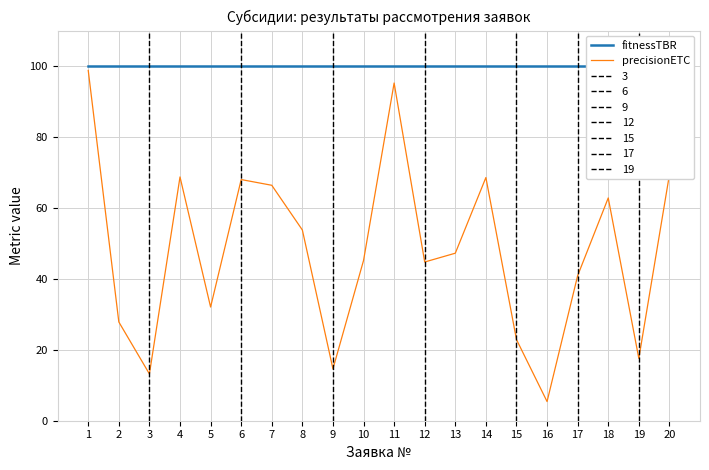

Is the value of fitnessTBR at 19 greater than the value of precisionETC at 7?

Yes